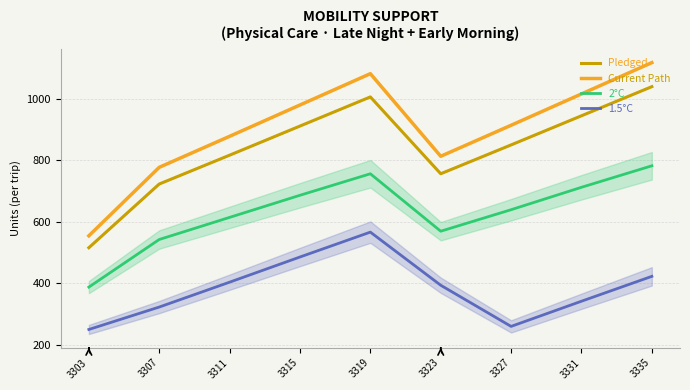

The 2°C series shows 387.0 at 3303. True or false?

True